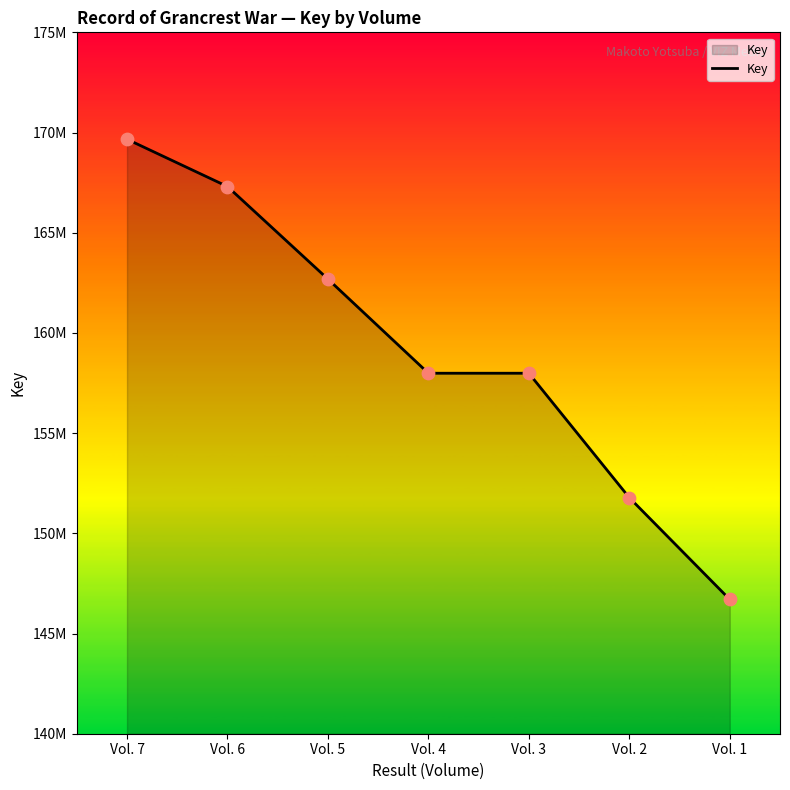

What is the ratio of the value at Vol. 4 to the value at Vol. 2?

1.0